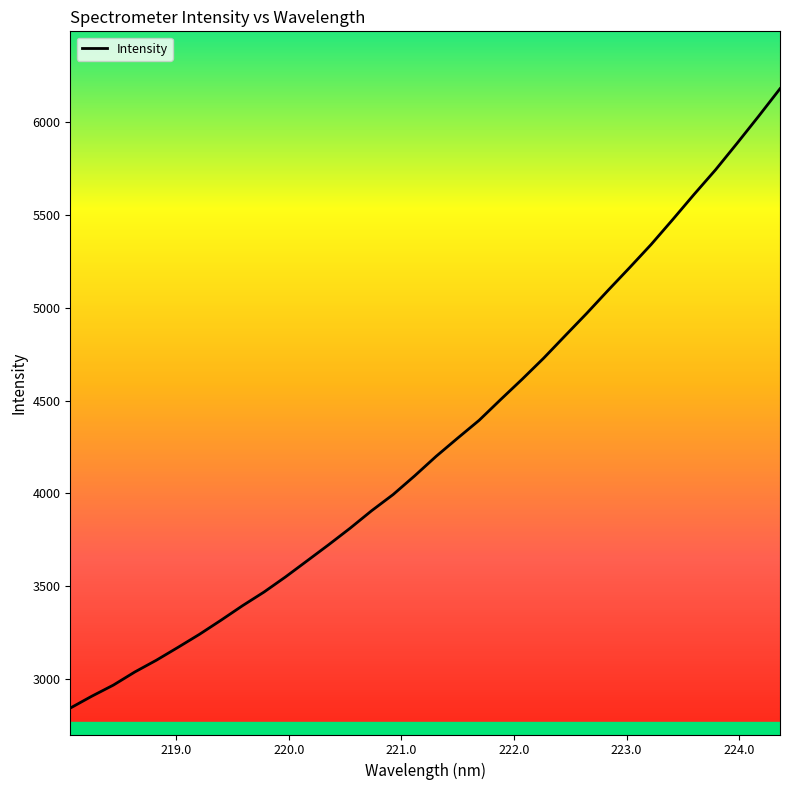

What is the difference between the maximum and minimum values?

3334.4